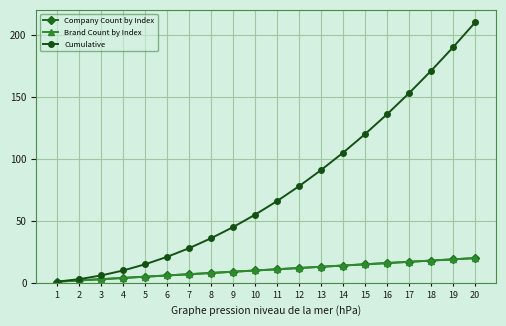

The value of Cumulative at 14 is 39. True or false?

False